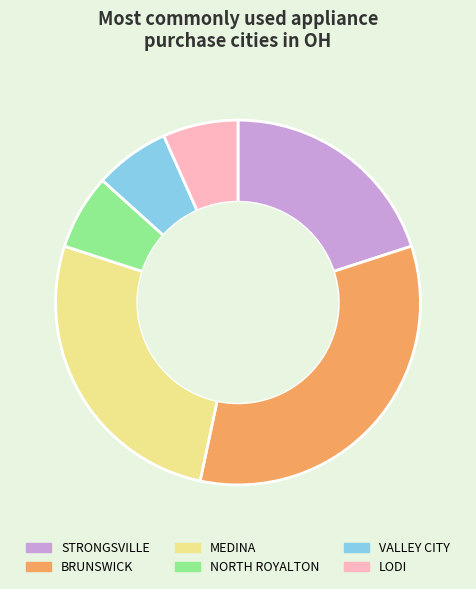

How many slices are in this pie chart?

6